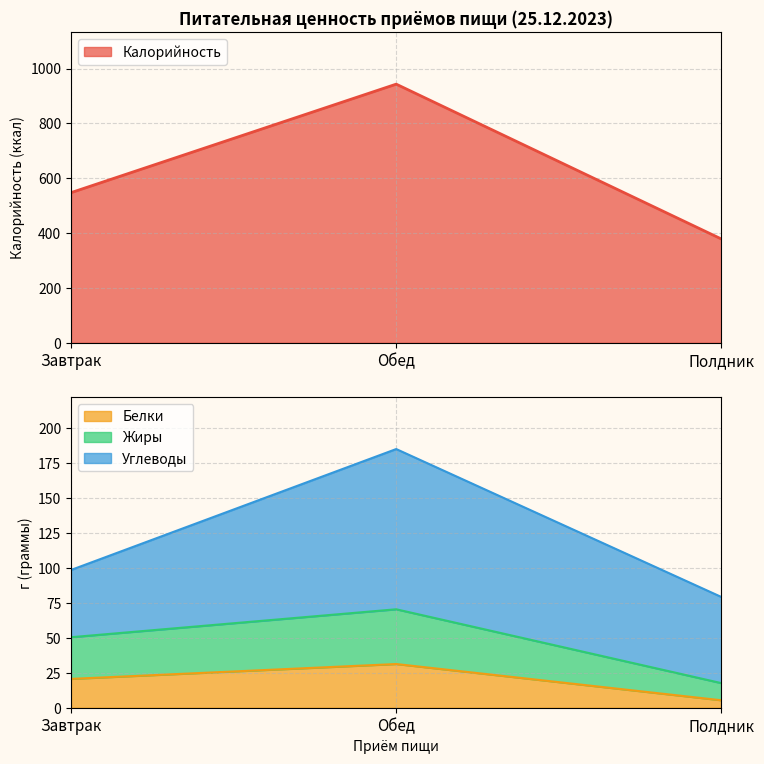

What is the difference between the maximum and minimum values in the Жиры series?

52.7